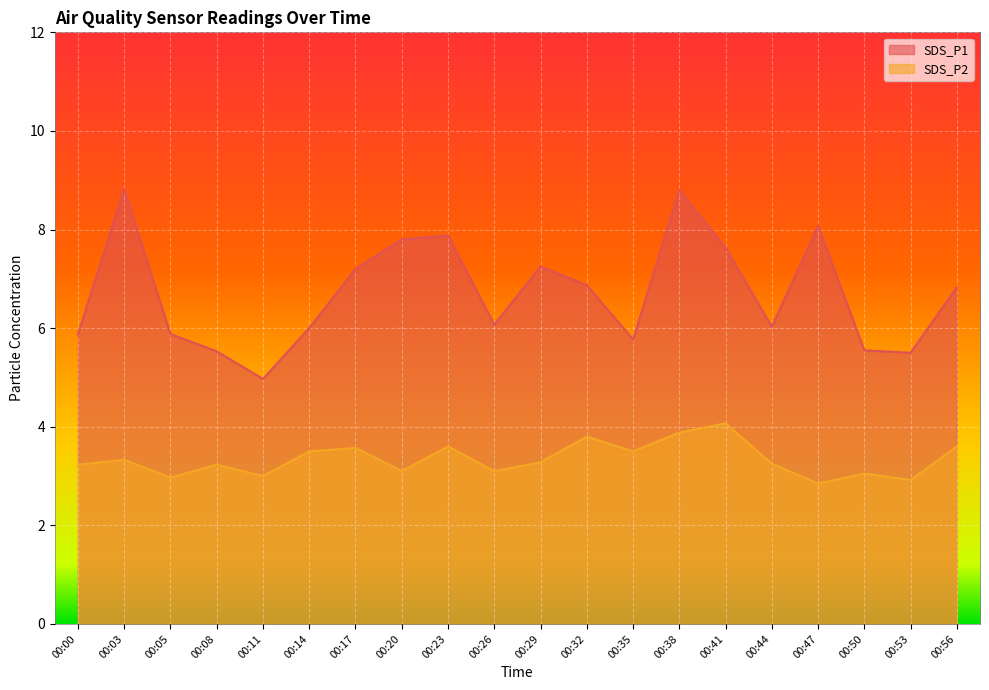

True or false: SDS_P1 has a value of 8.4 at 00:50.

False